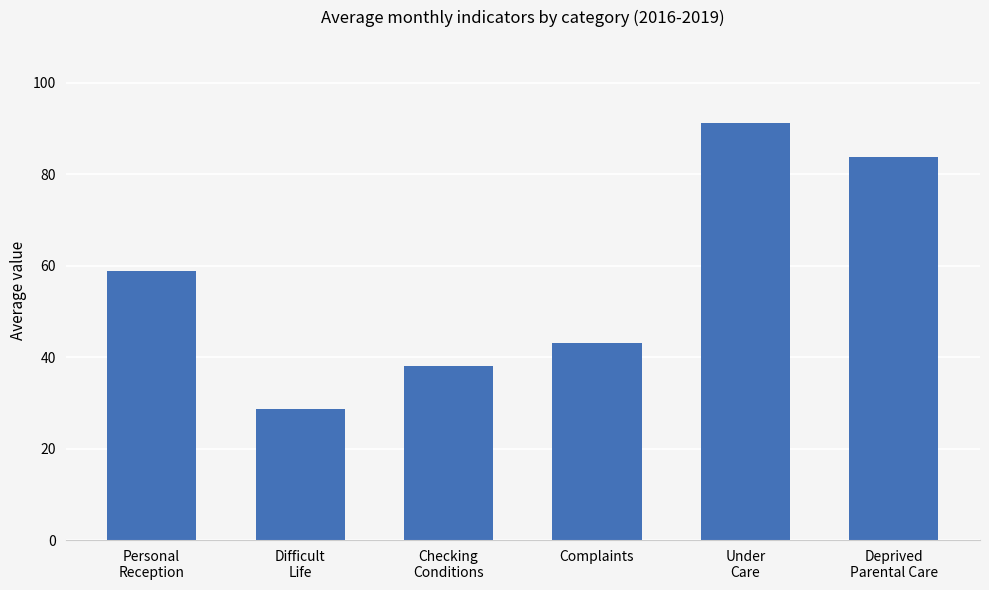

What is the average value?

57.2